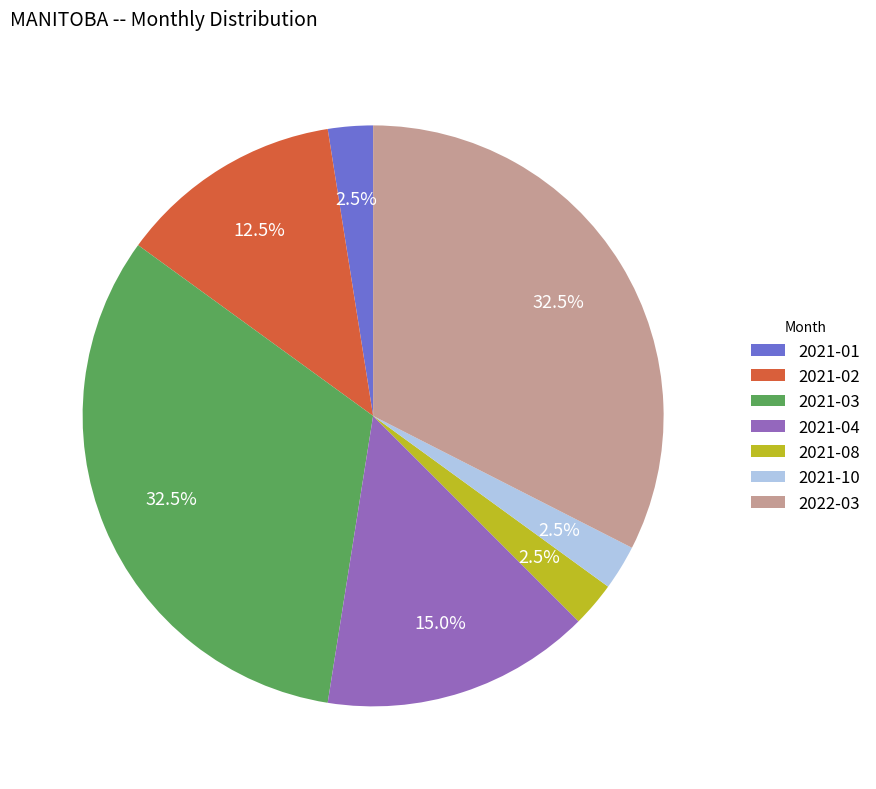

The 2021-03 slice represents 19% of the pie. True or false?

False